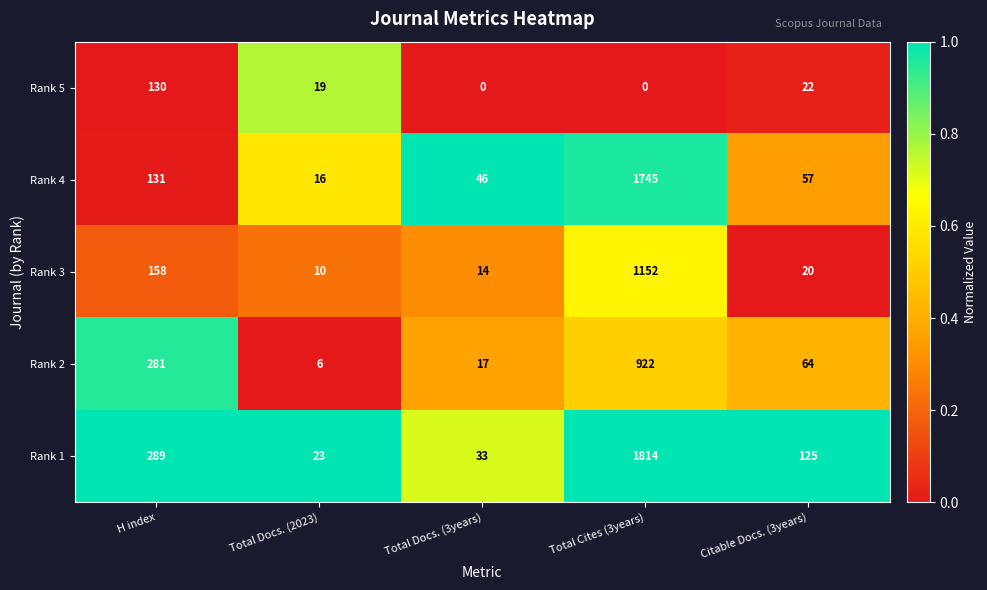

At how many categories does at least one series exceed 0?

5